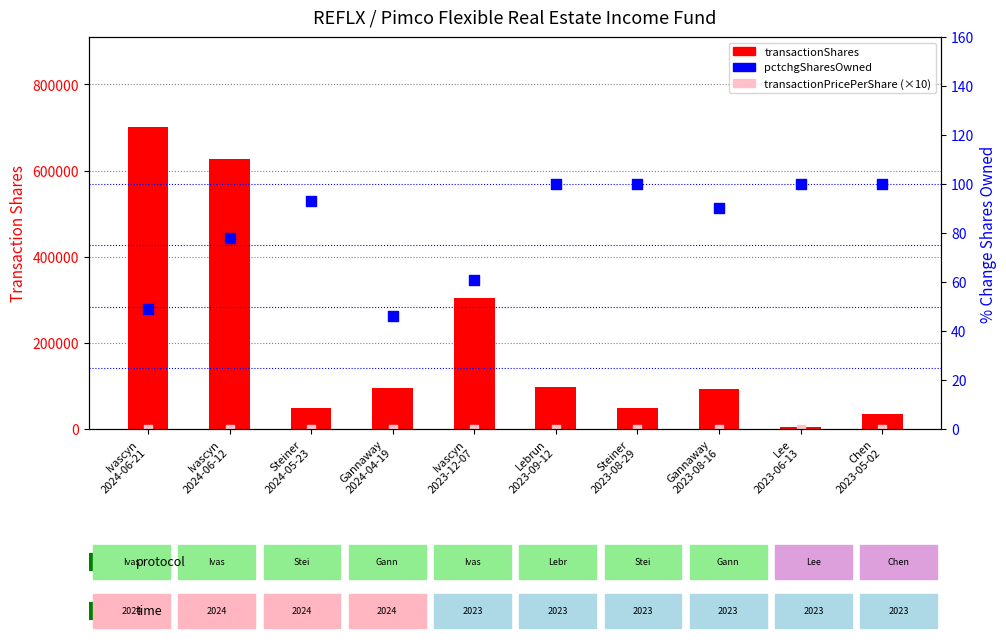

At which category is the sum across all series the highest?

Ivascyn
2024-06-21